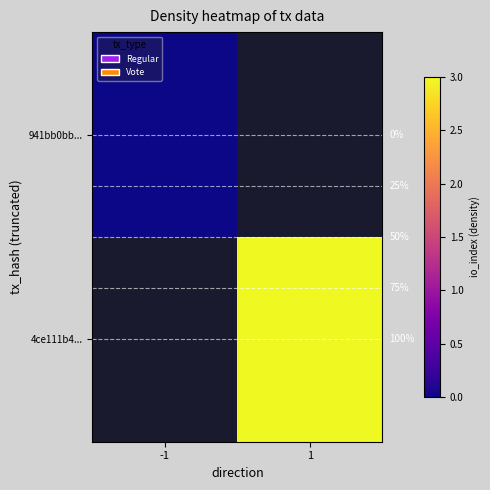

What value does the 4ce111b4... series have at 1?

3.0